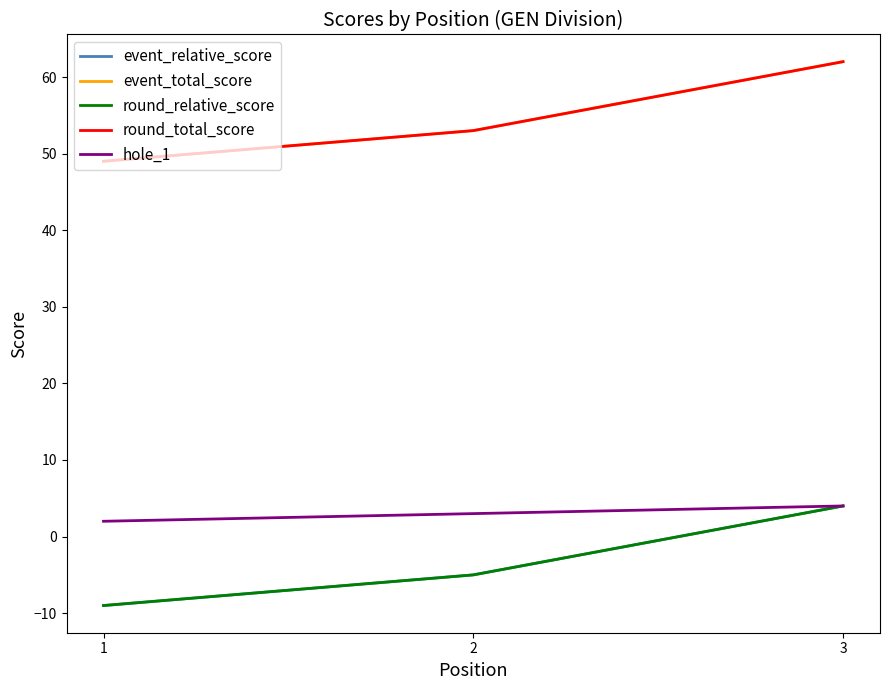

What is the difference between the highest and lowest values at 1?

58